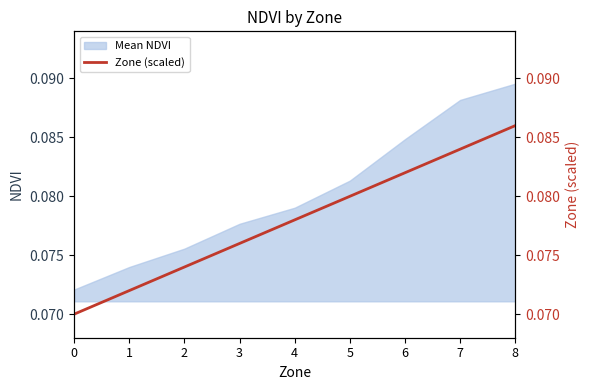

What is the greatest value displayed?

0.1